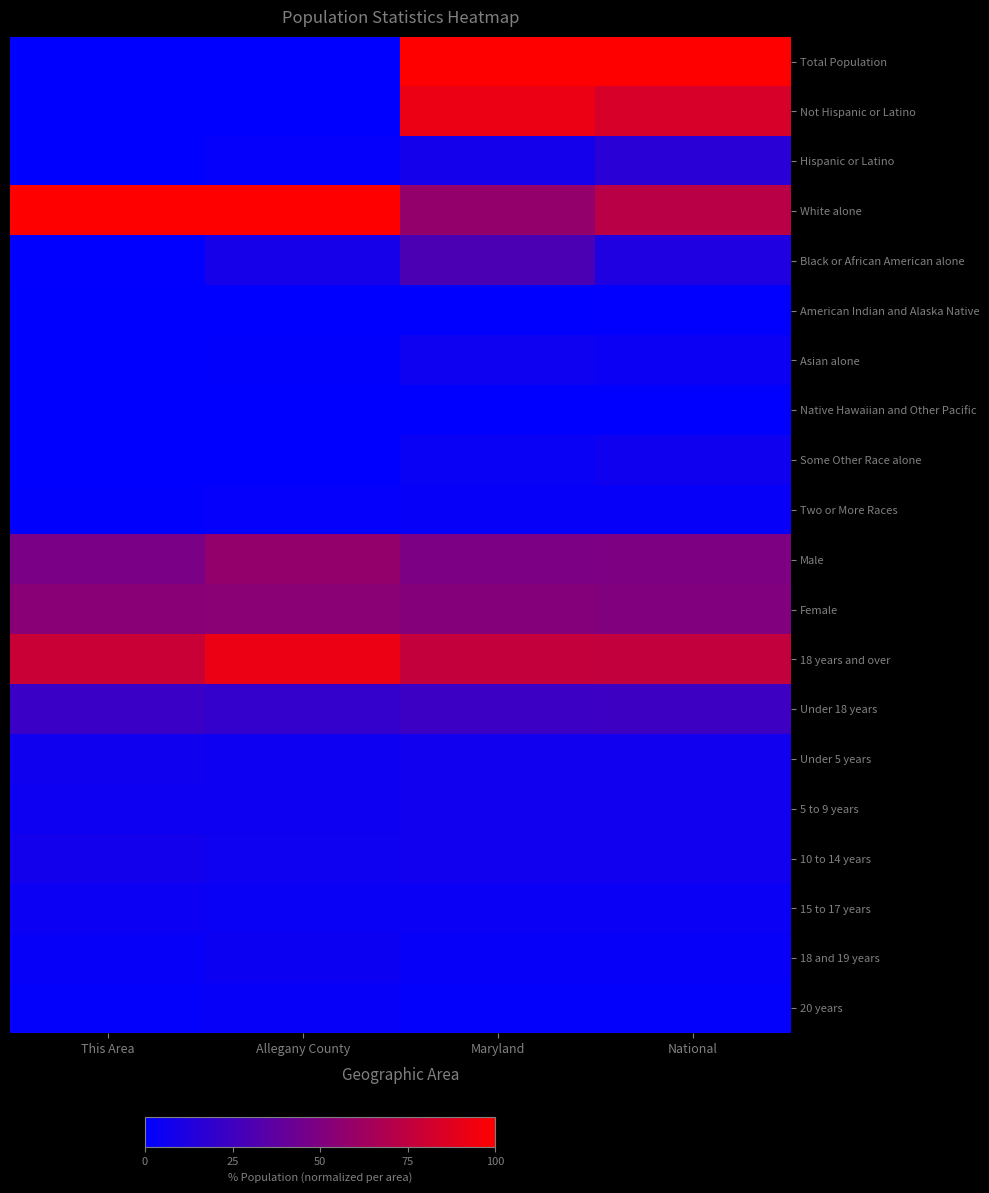

Between This Area and Maryland, which series saw the biggest shift?

Total Population